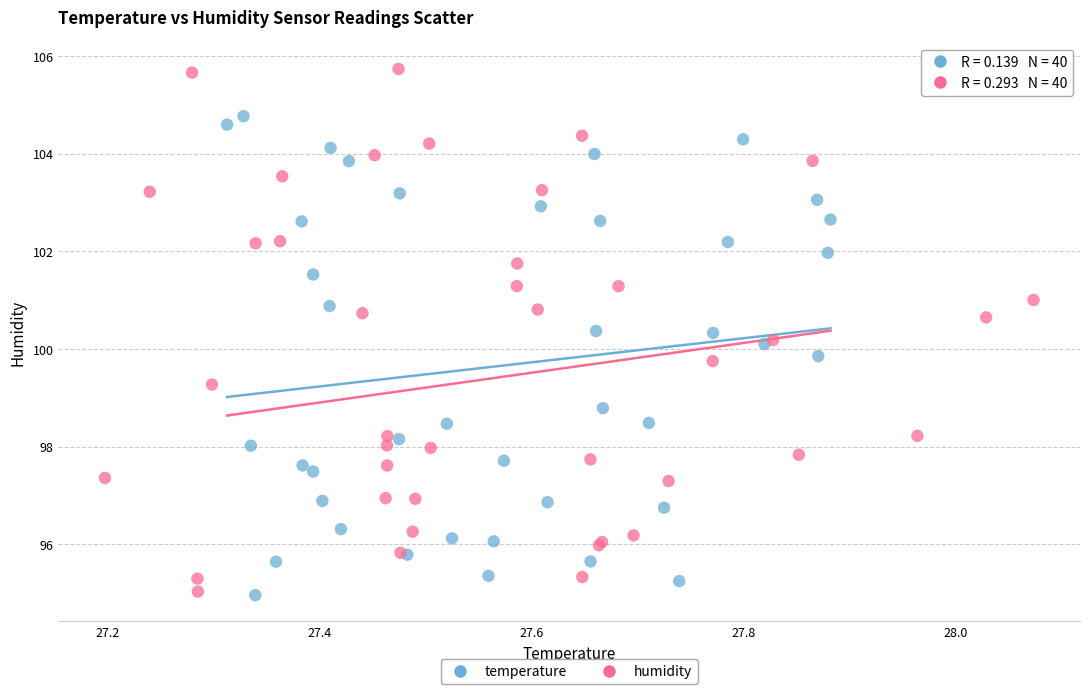

Which series has the largest Y range (max minus min)?

humidity